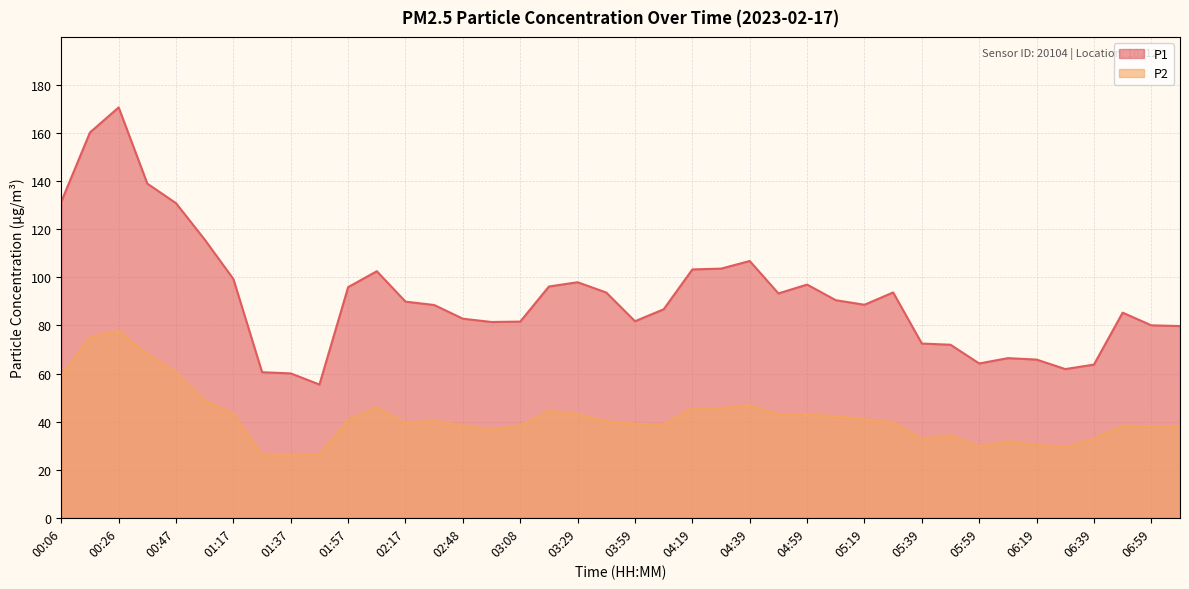

Which label corresponds to the largest value in the chart?

00:26